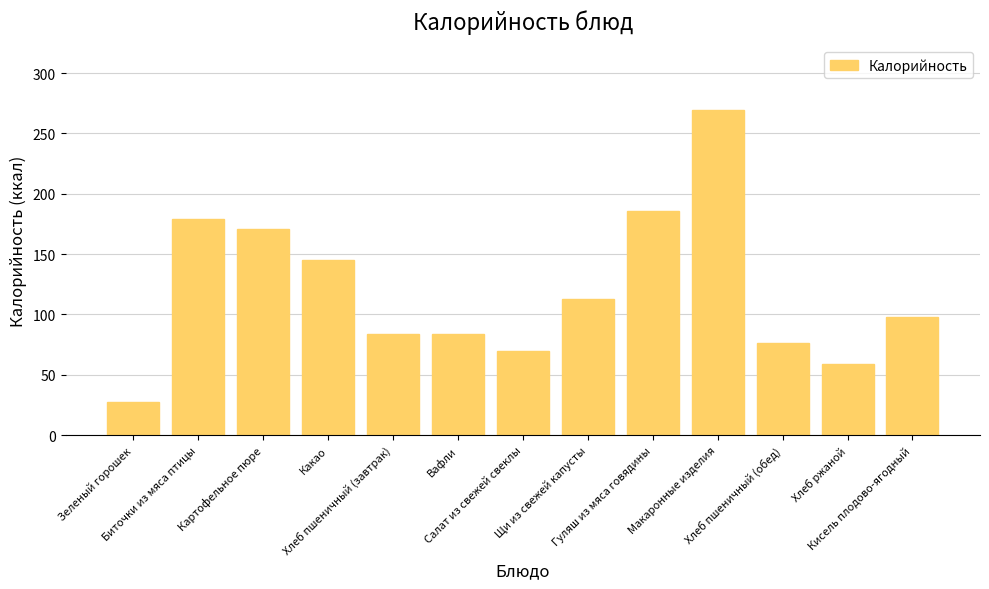

What is the difference between the second highest and second lowest values?

127